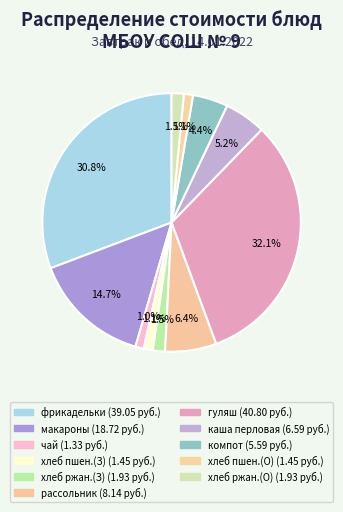

Count the number of slices in the pie.

11